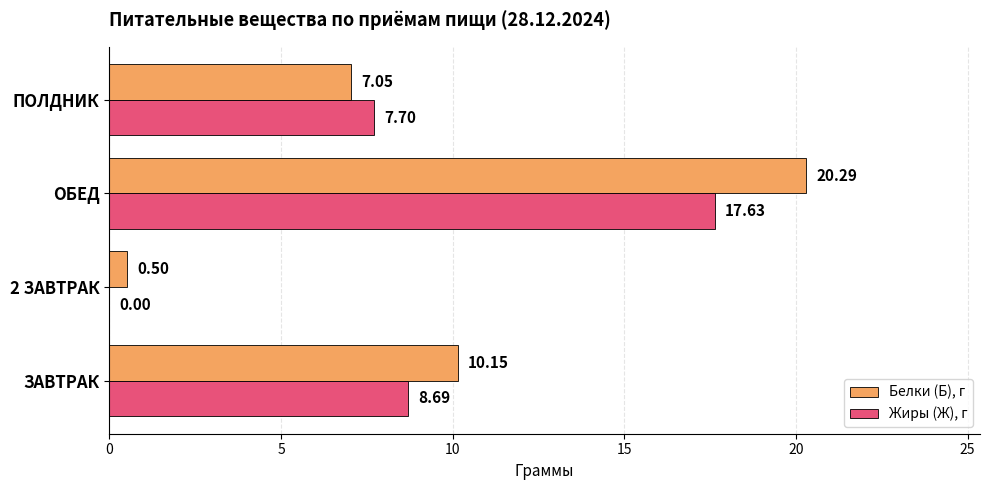

Where is Жиры (Ж), г nearest to the value 8?

ПОЛДНИК